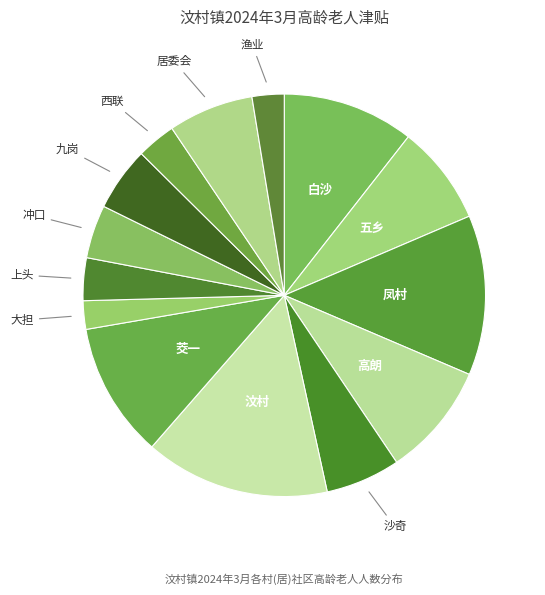

Is it true that 五乡 is 20% of the pie?

False